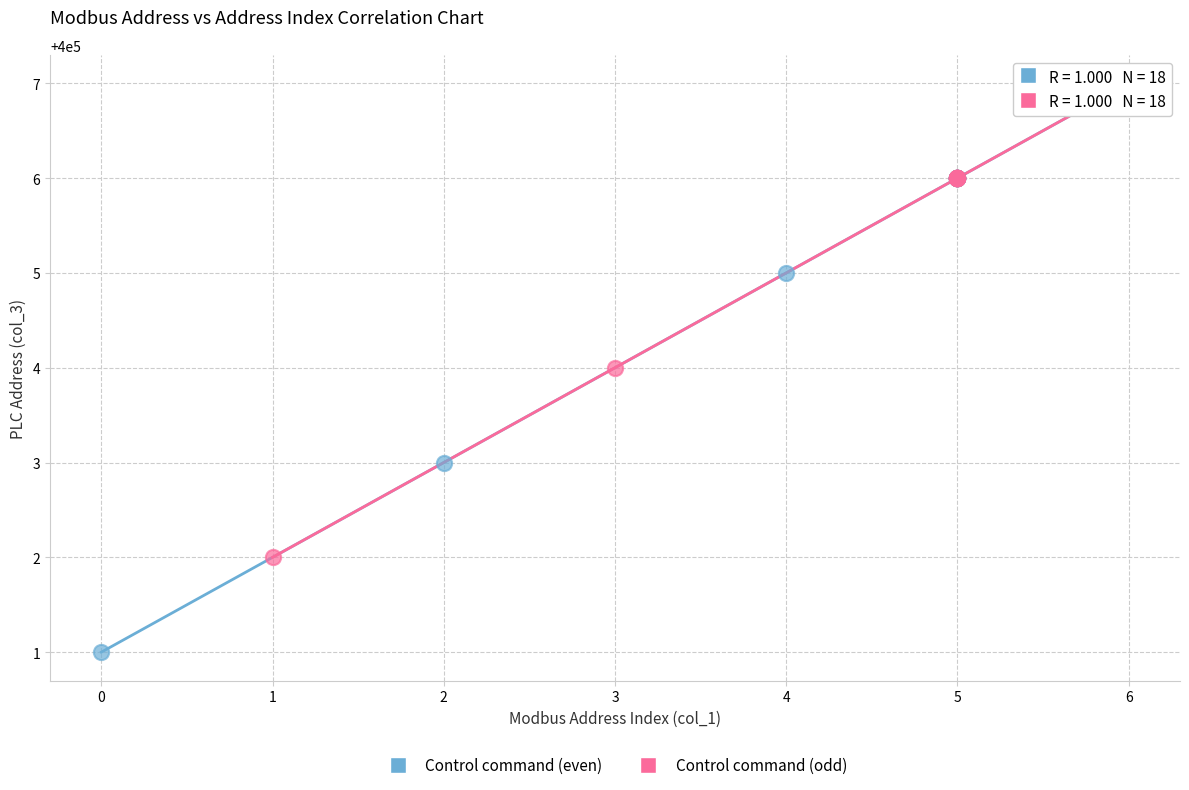

What are all the series names shown in the legend?

Control command (even), Control command (odd)